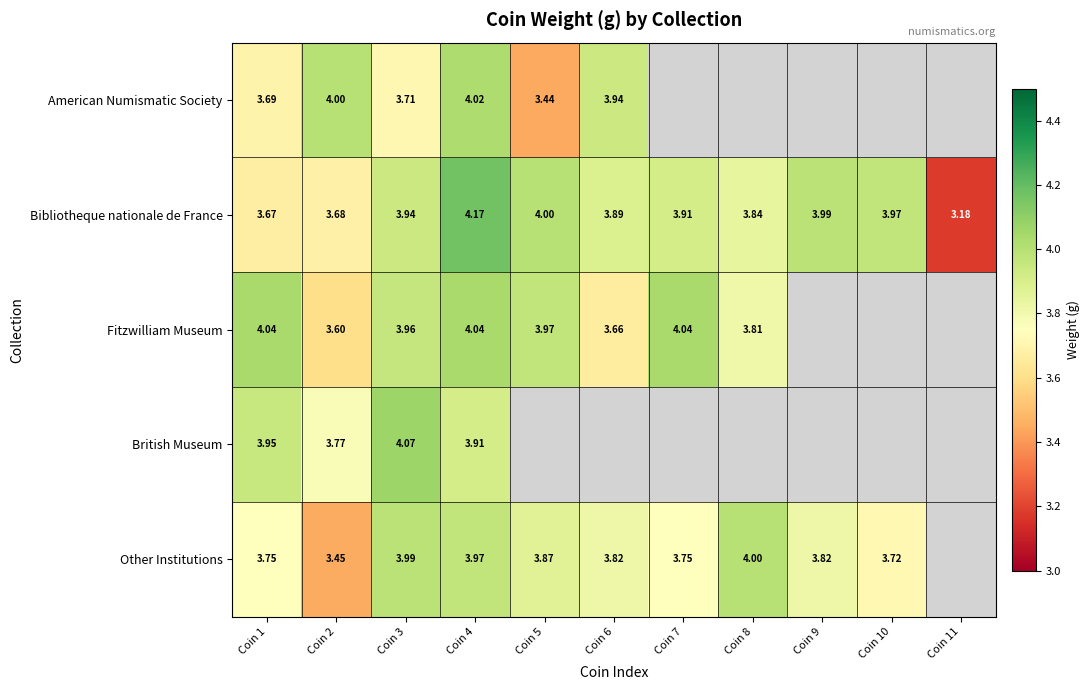

What is the smallest value displayed?

3.2